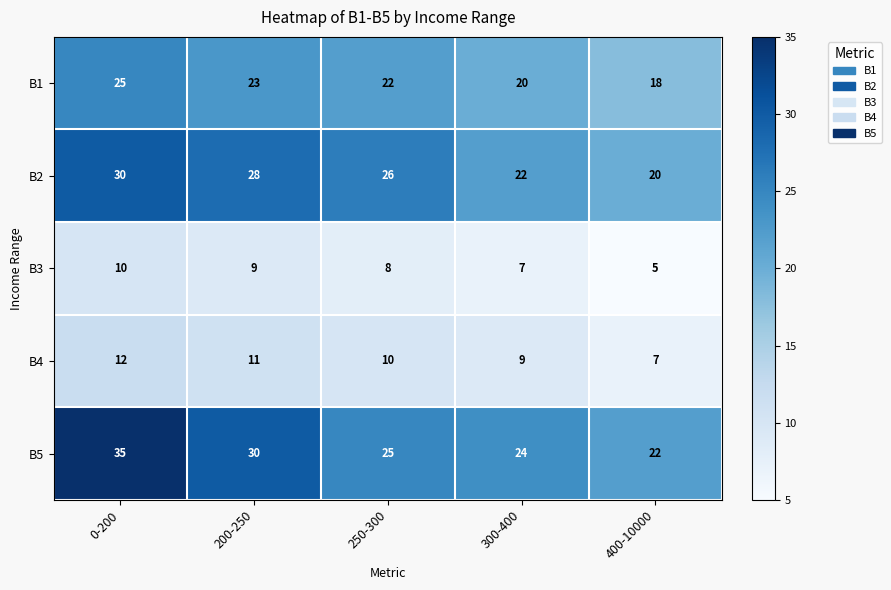

How many series are shown in this chart?

5